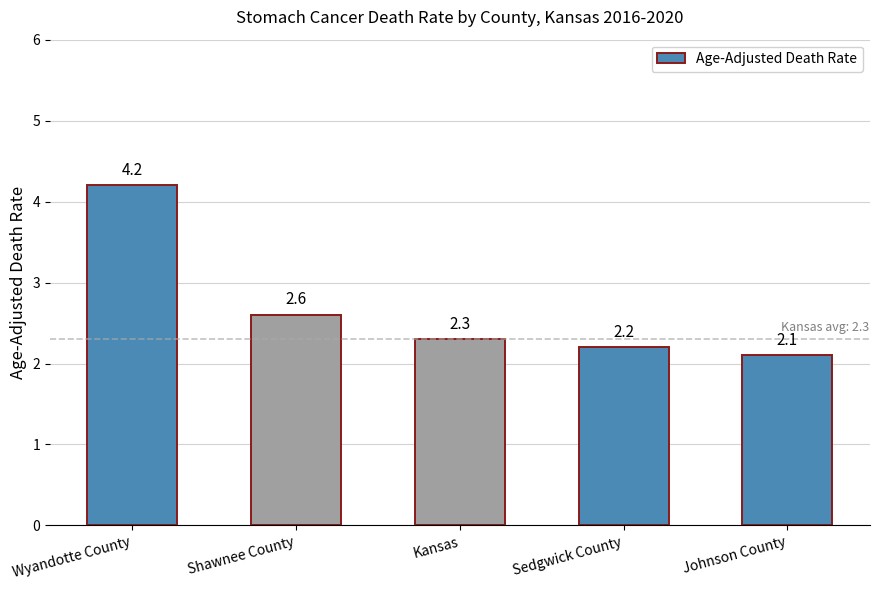

The chart shows a value of 0.5 at Kansas. True or false?

False